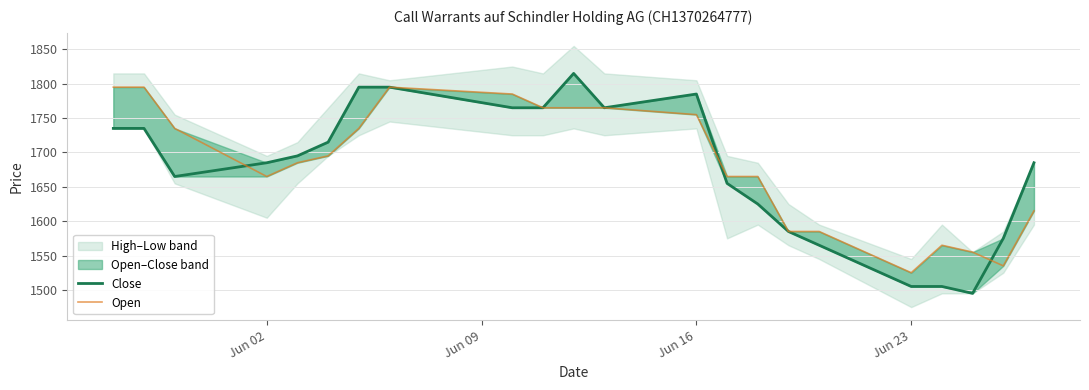

How many lines are shown in the chart?

2